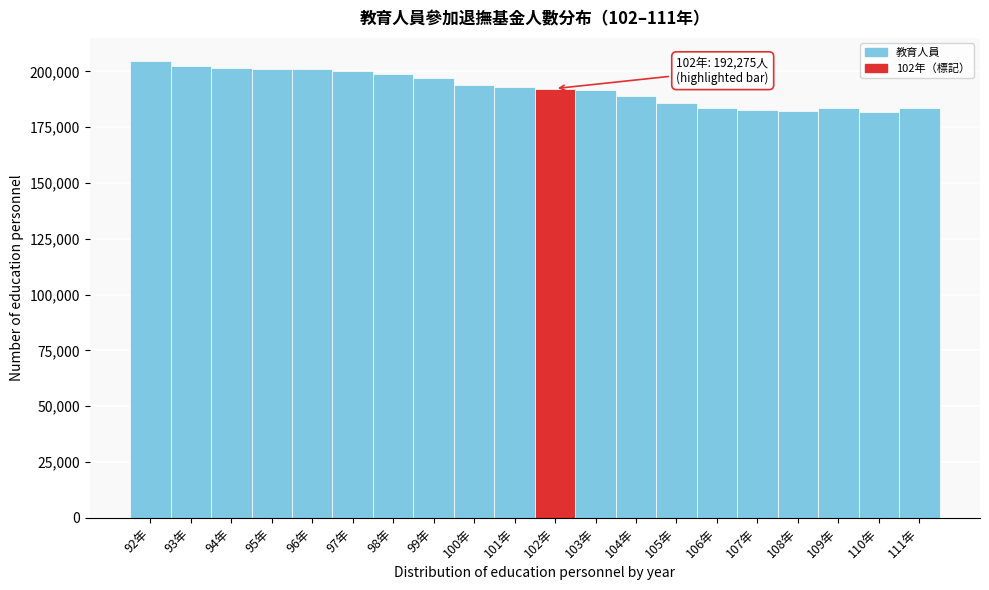

What is the value of the 16th bar from the left?

182664